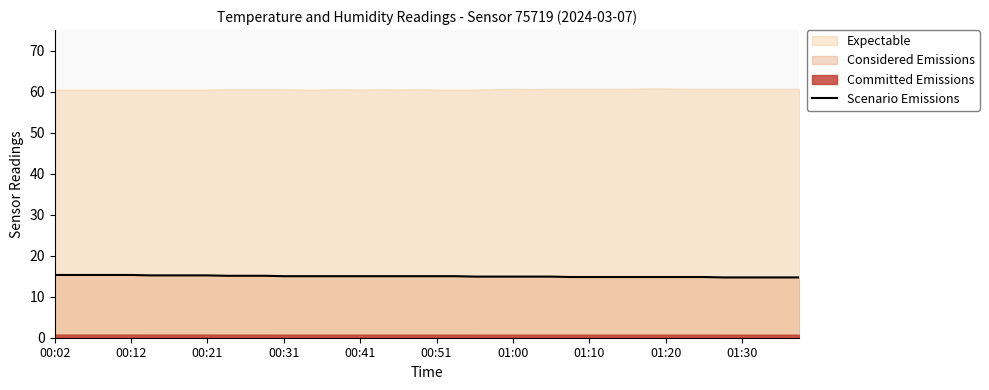

True or false: the data has more than 0 interior local peaks.

False